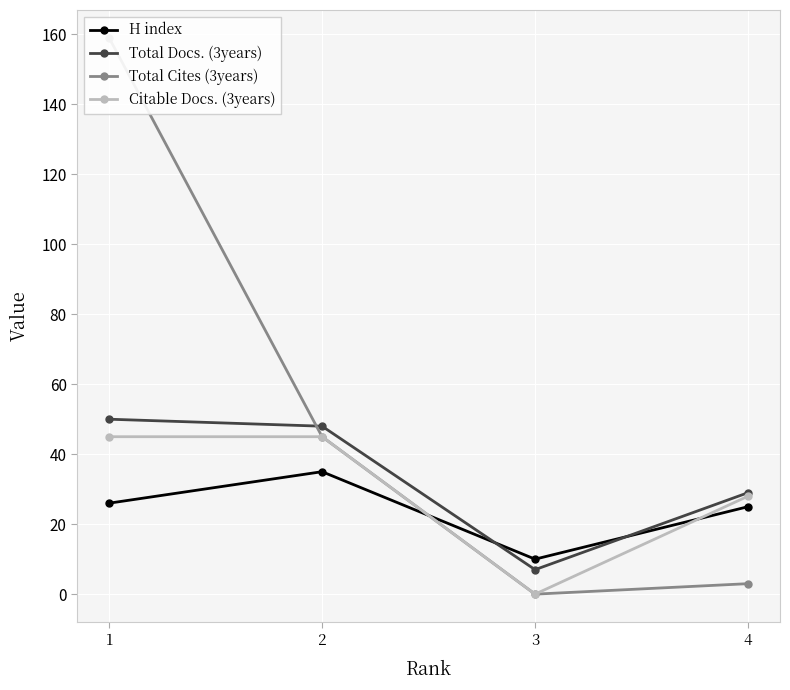

Rank the series at 2 from lowest to highest value.

H index, Total Cites (3years), Citable Docs. (3years), Total Docs. (3years)